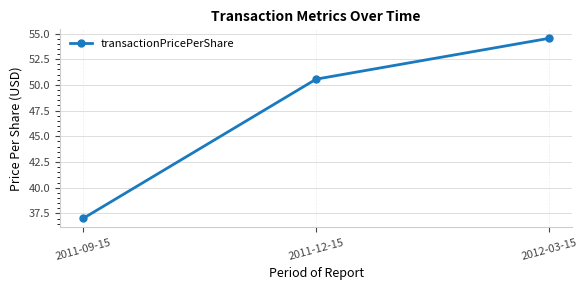

Is it true that the value at 2011-12-15 is 50.6?

True